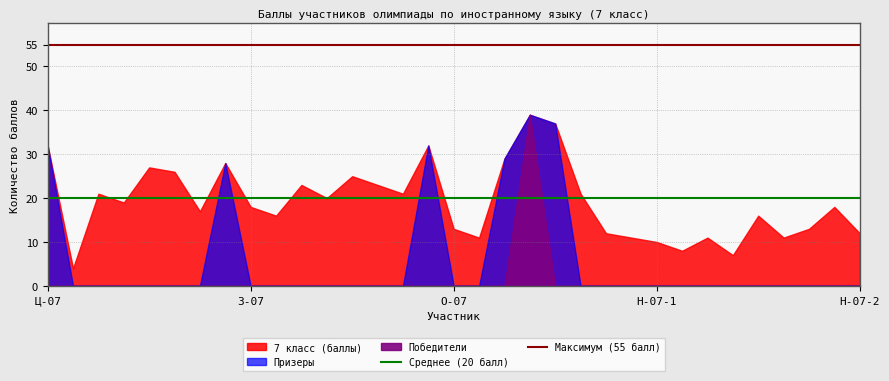

At which label is Среднее (20 балл) closest to 20?

Ц-07